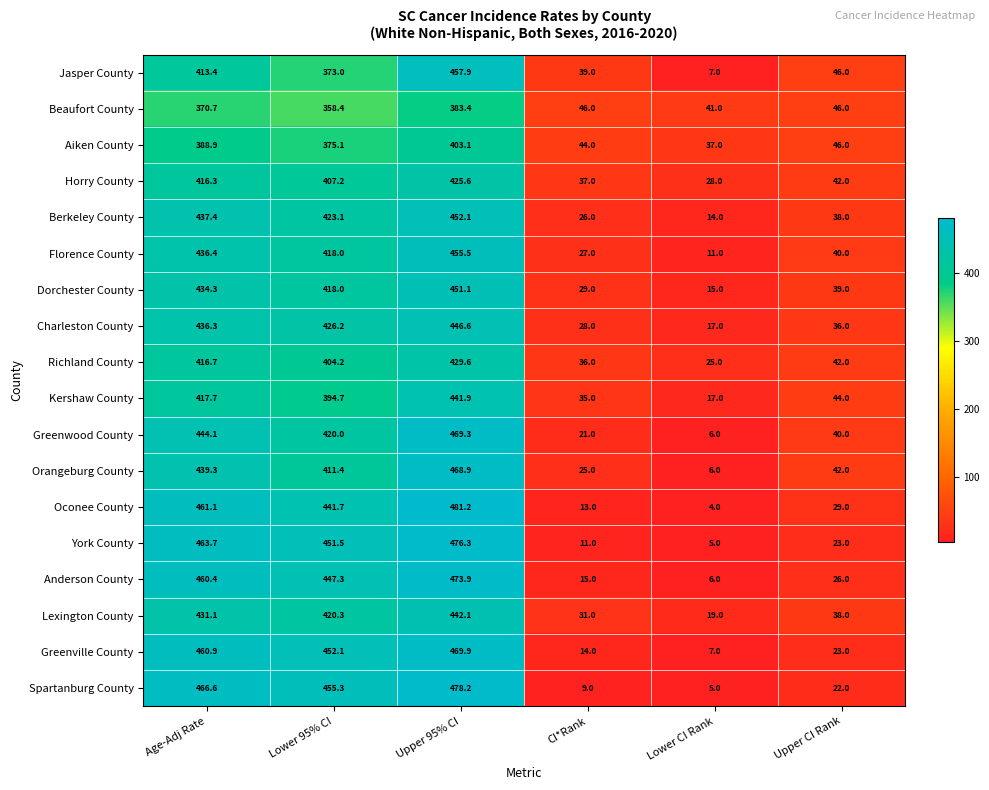

Is it true that Greenville County equals 469.9 at Upper 95% CI?

True